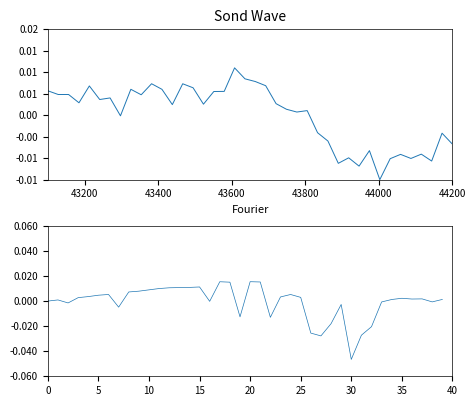

How many data points in Samples are less than 0?

14